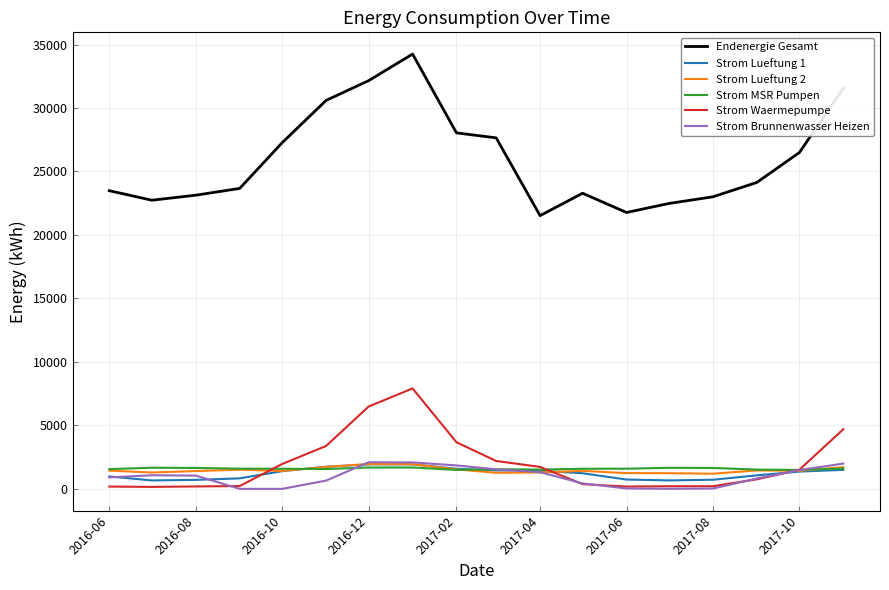

What is the maximum value for Strom MSR Pumpen?

1682.4